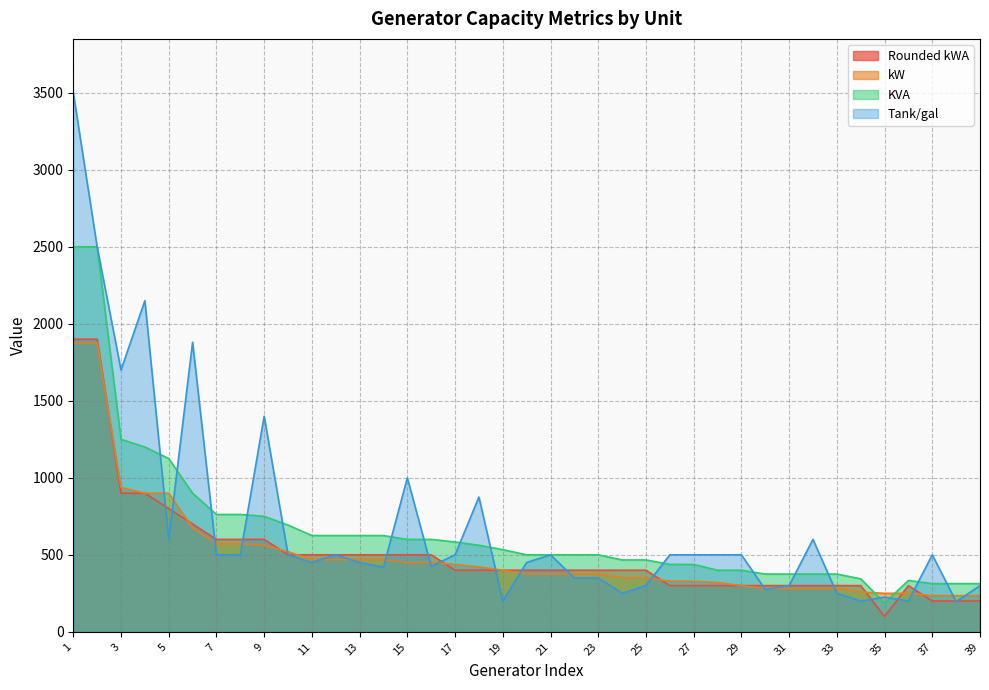

True or false: Tank/gal and KVA cross at least once.

True